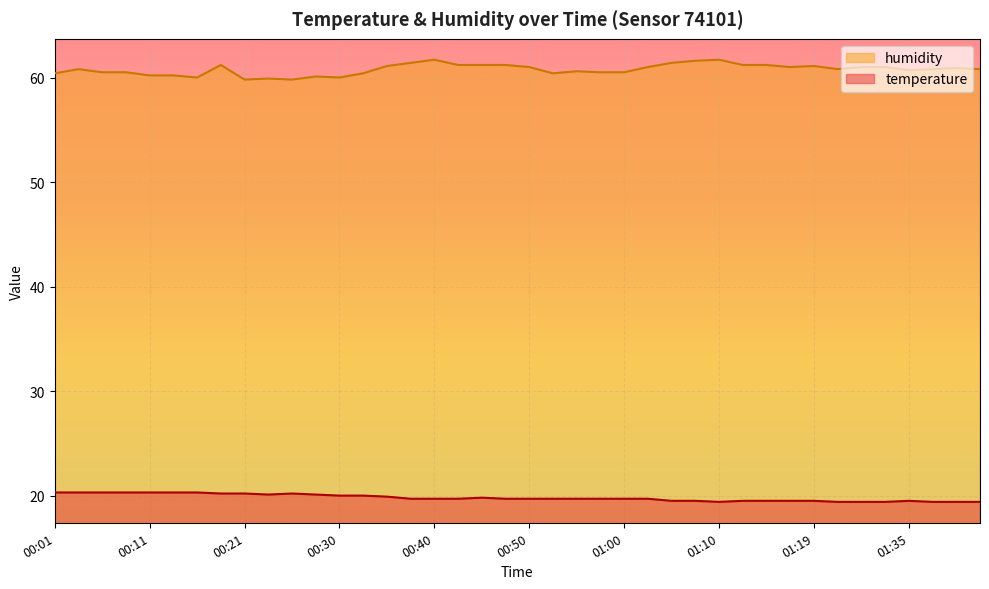

Which series changed the most between 01:12 and 01:27?

humidity